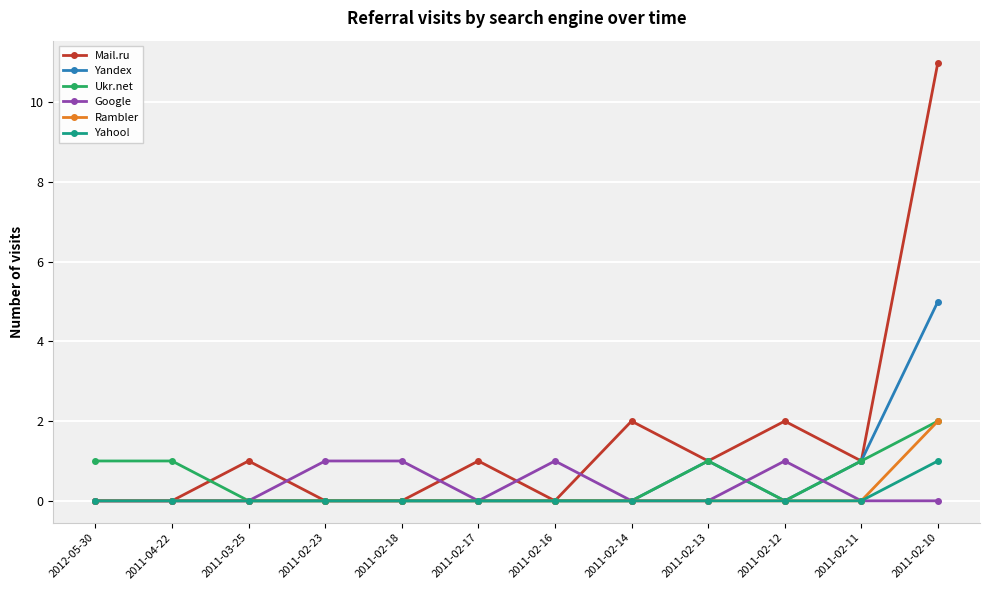

What is the total value across all series at 2011-04-22?

1